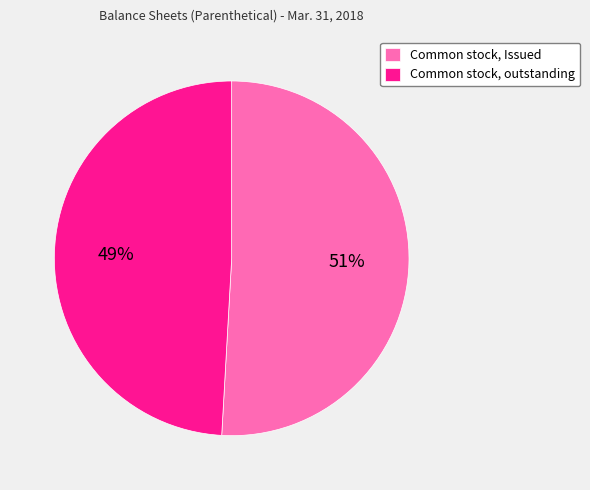

Which slice is the smallest?

Common stock, outstanding